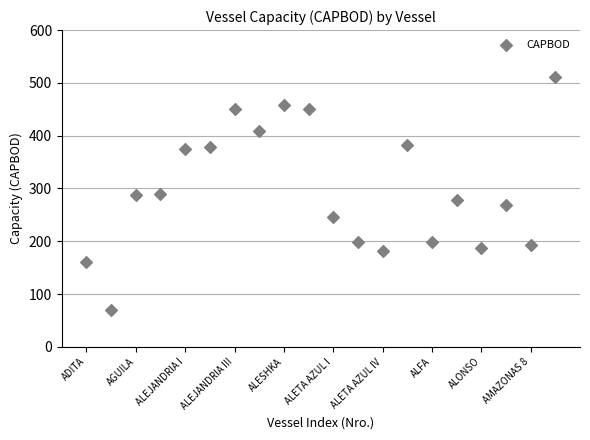

What is the range of Y values (max minus min)?

441.4